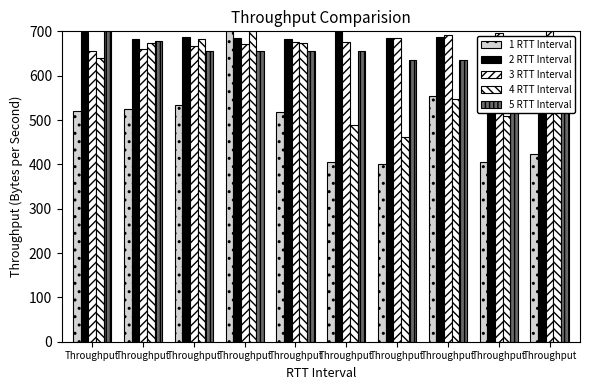

At which category does the chart reach its minimum across all series?

Throughput